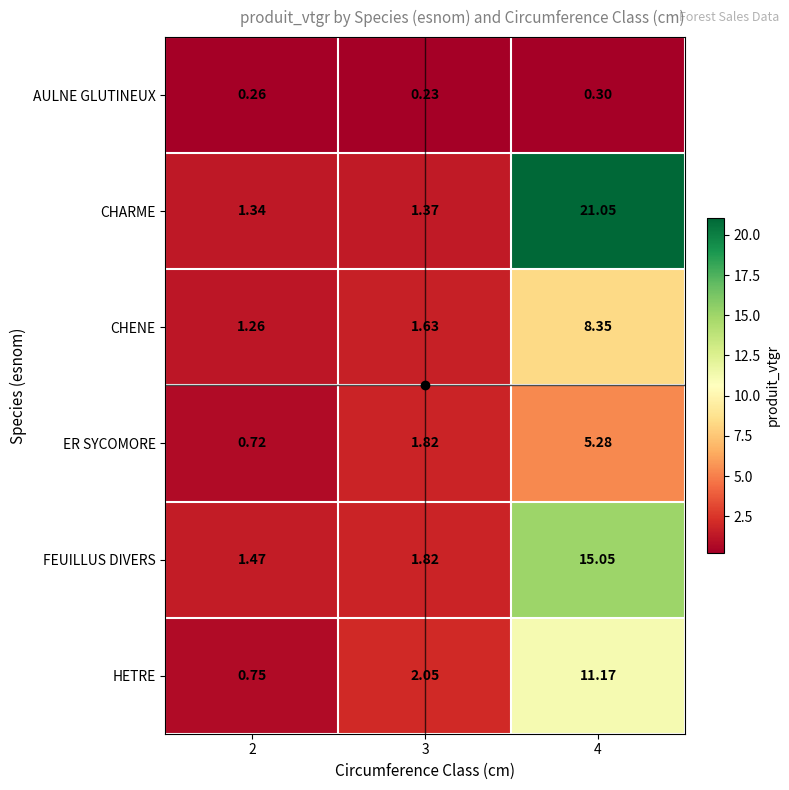

Rank the series at 4 from highest to lowest value.

CHARME, FEUILLUS DIVERS, HETRE, CHENE, ER SYCOMORE, AULNE GLUTINEUX